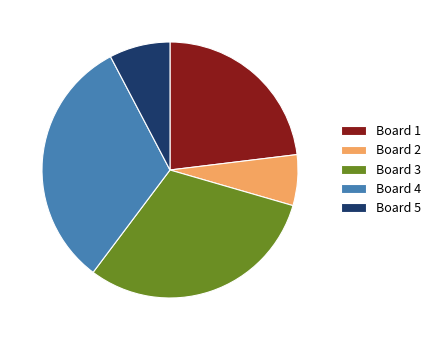

Rank the categories by value from highest to lowest.

Board 4, Board 3, Board 1, Board 5, Board 2